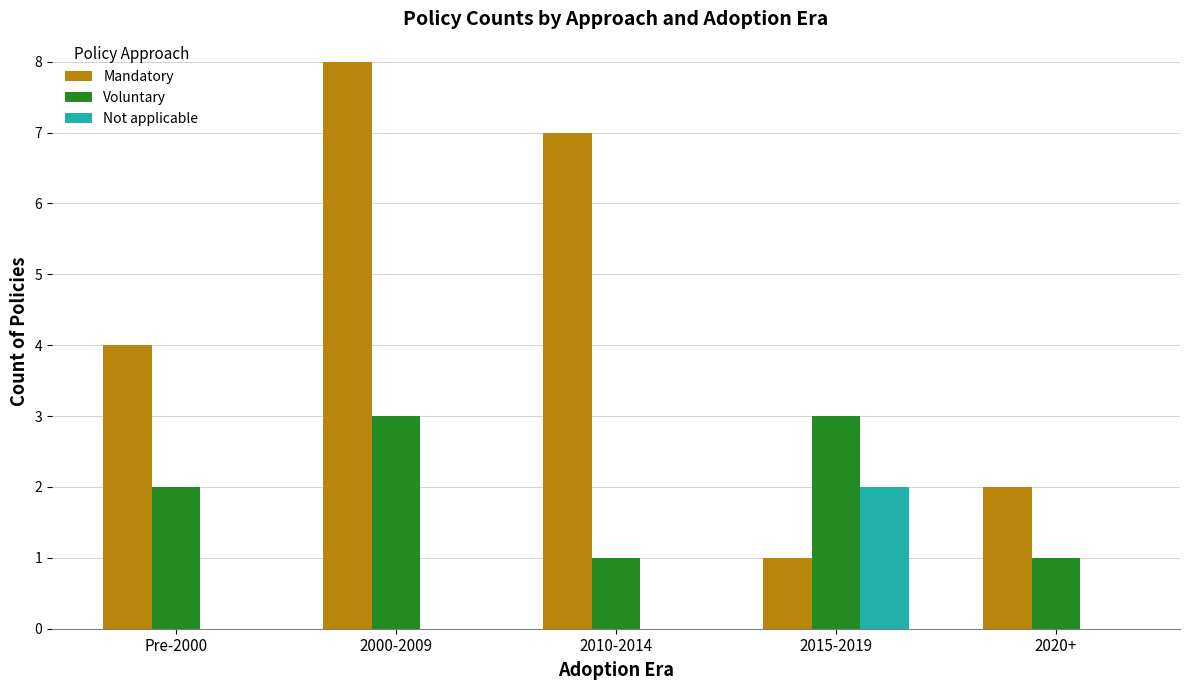

What is the sum of the Mandatory values at 2010-2014 and Pre-2000?

11